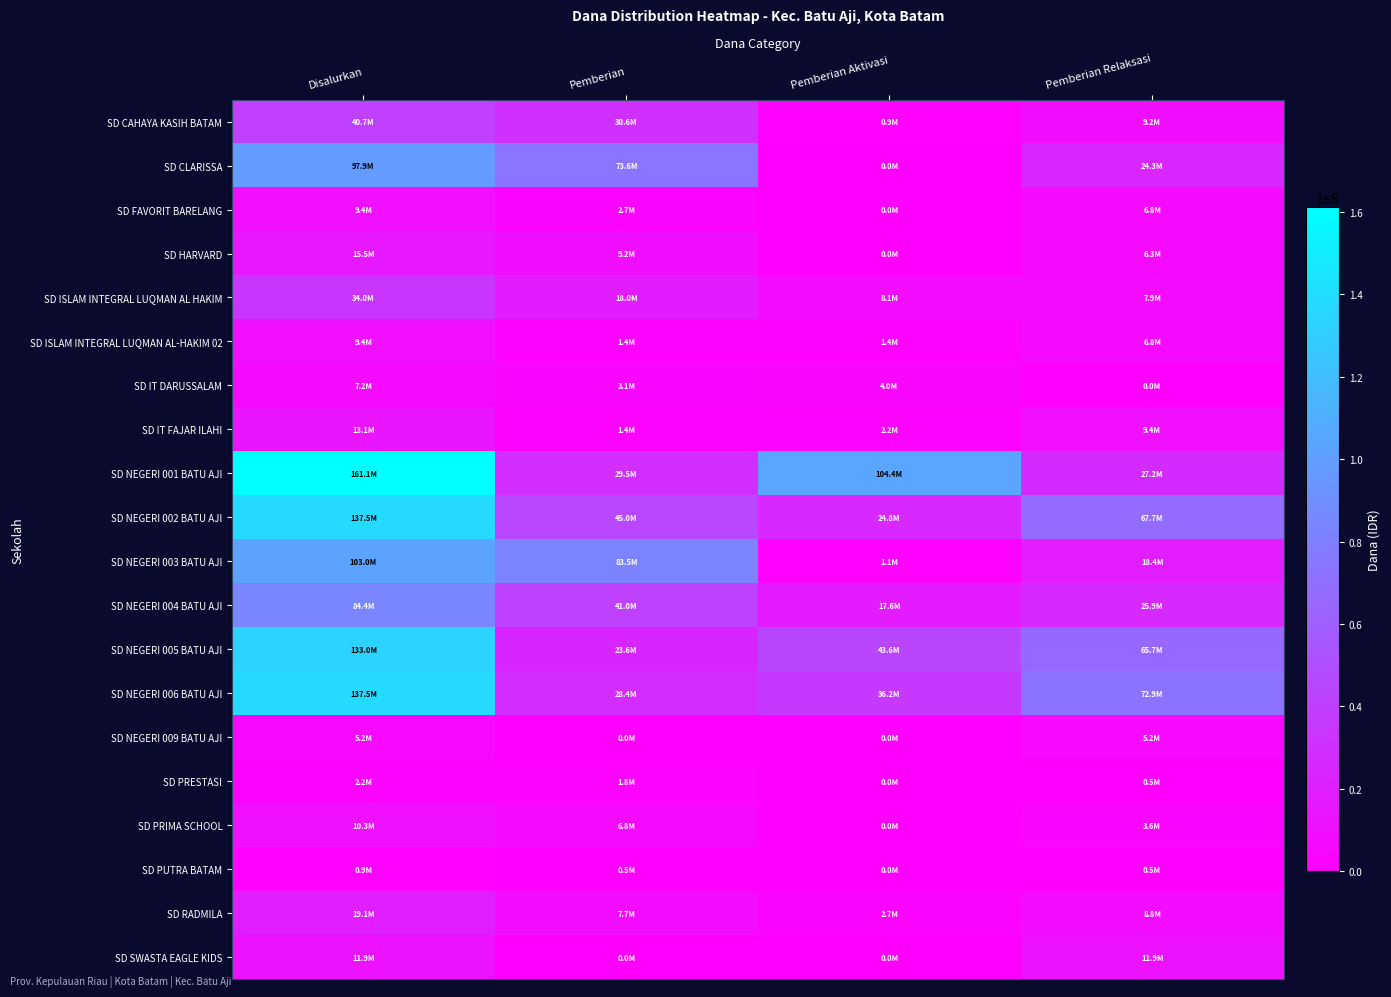

Which series has the largest total across all categories?

SD NEGERI 001 BATU AJI